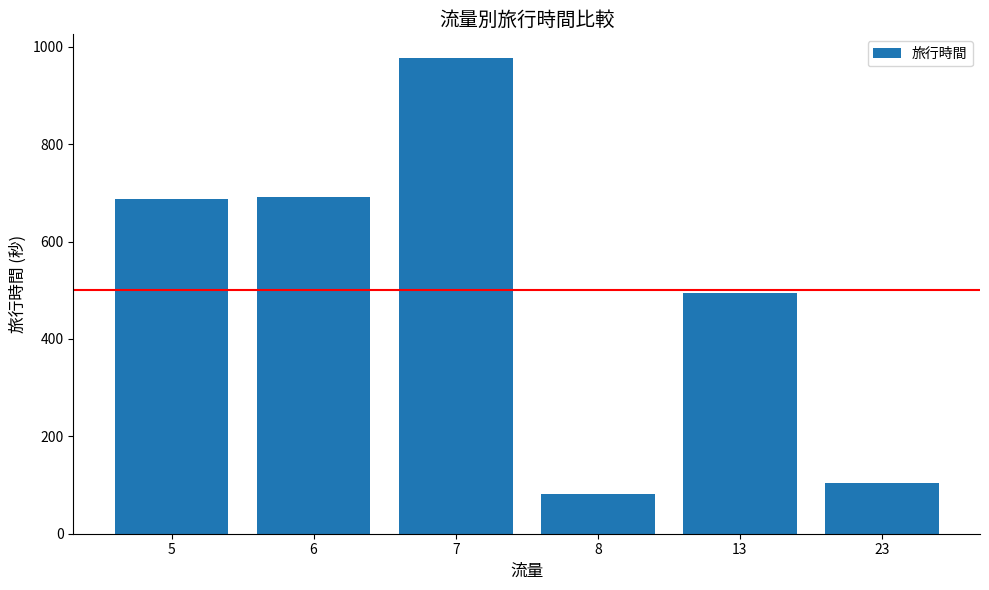

What is the value of the 4th bar from the left?

82.0